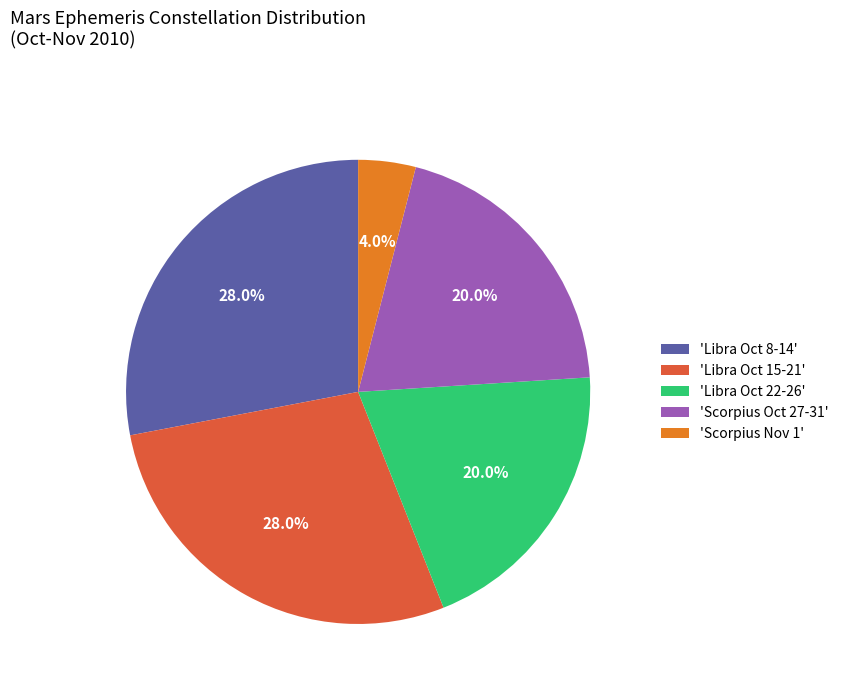

Does 'Scorpius Nov 1' represent more than half of the total?

No